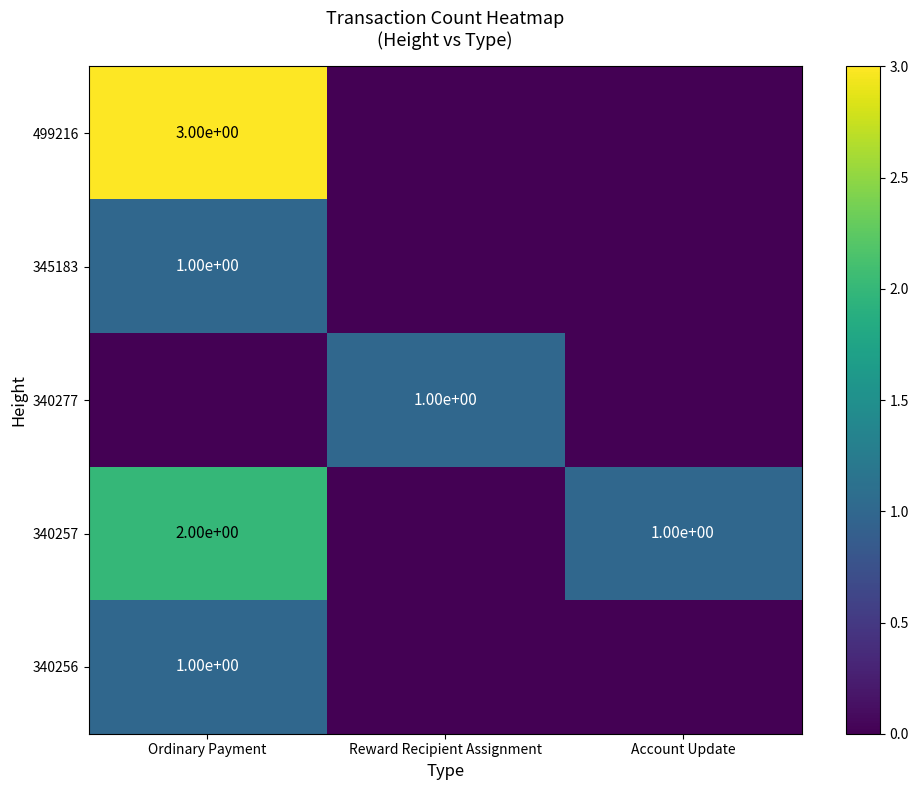

Is it true that 345183 equals 1 at Ordinary Payment?

True